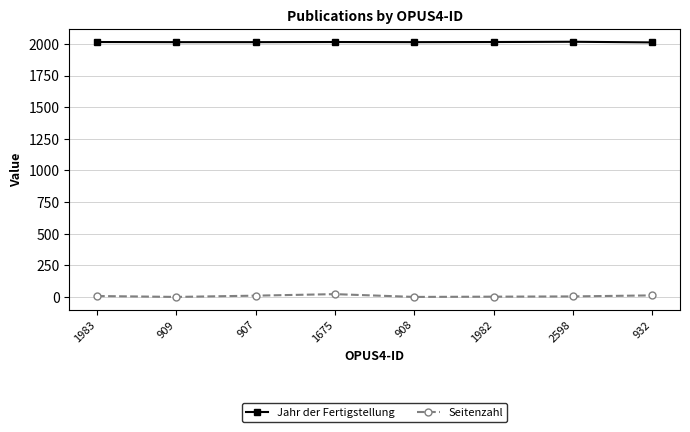

Which series has the largest total across all categories?

Jahr der Fertigstellung